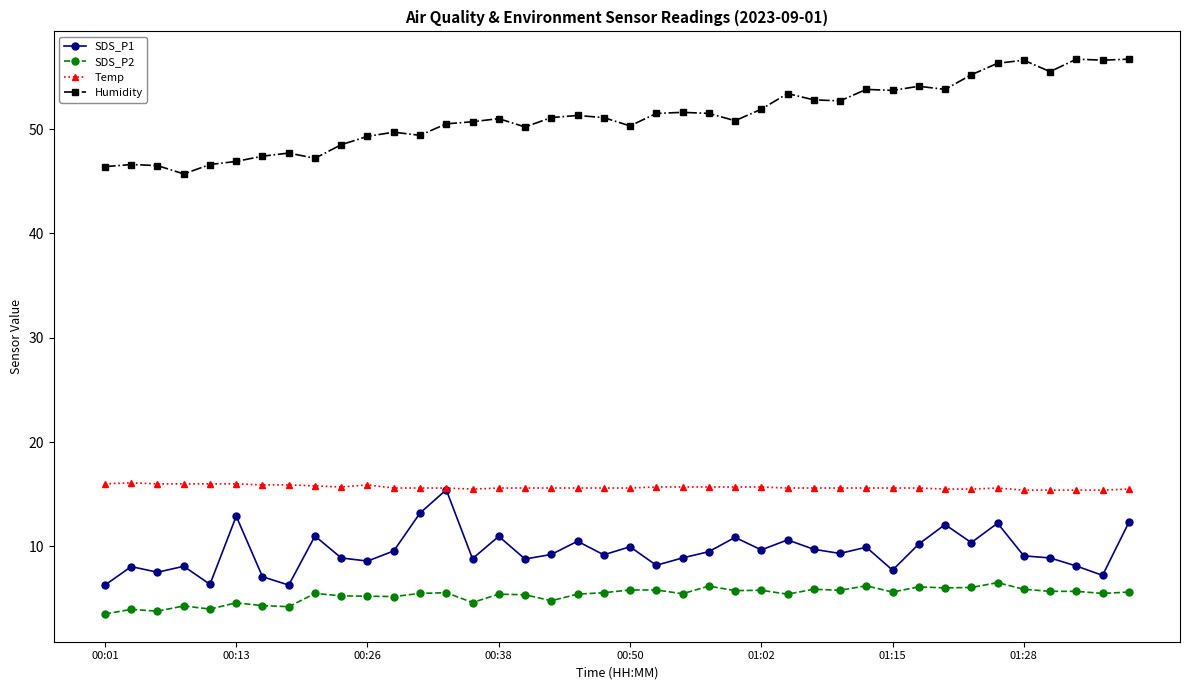

What is the minimum value for SDS_P1?

6.3